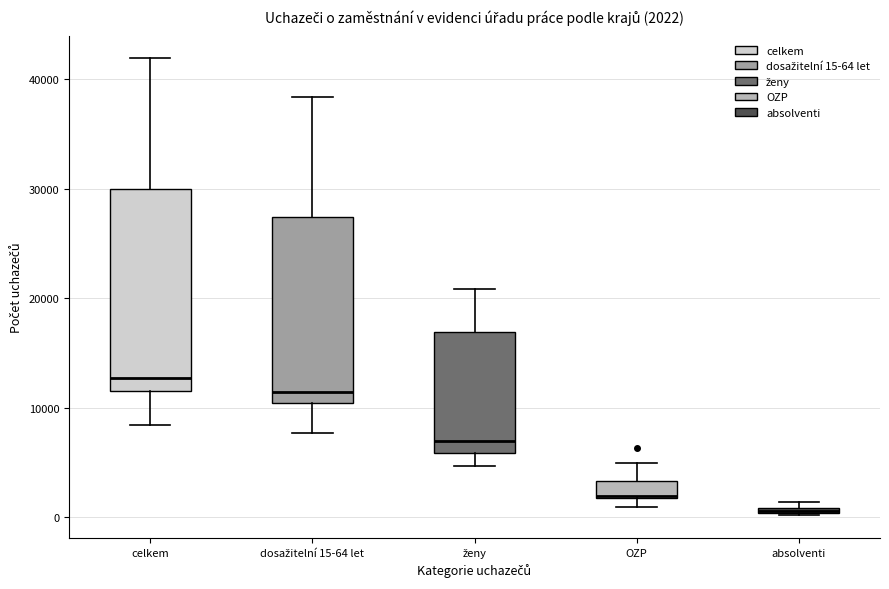

Which box is the tallest, from its lower edge to its upper edge?

celkem